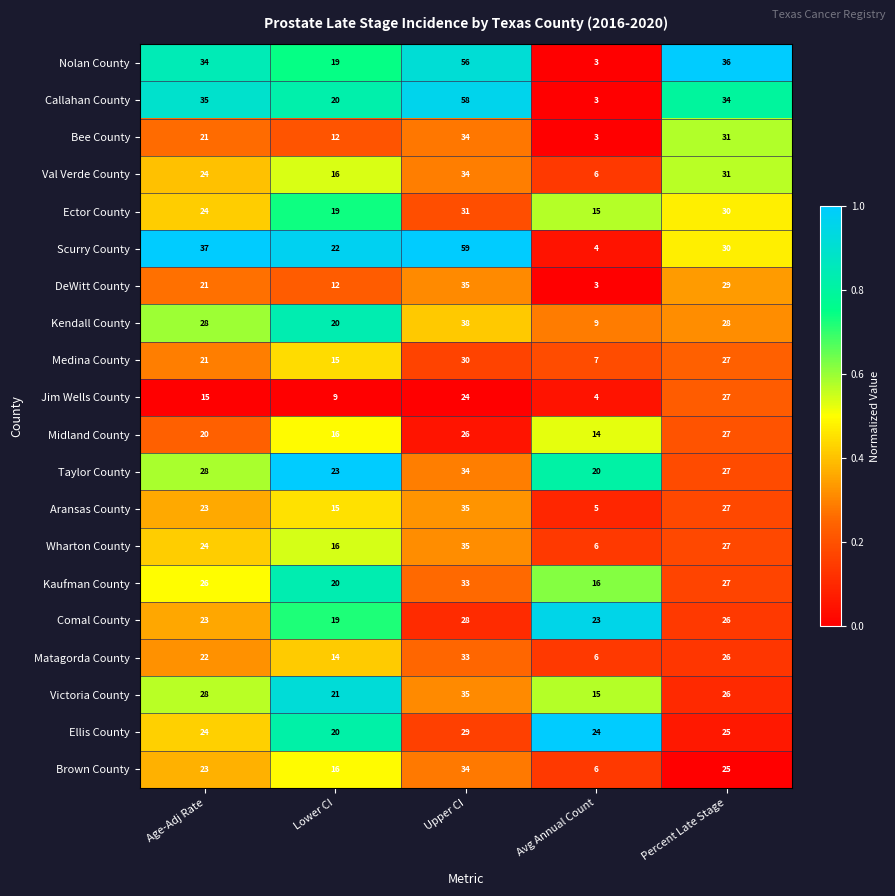

At which category is the sum across all series the highest?

Upper CI